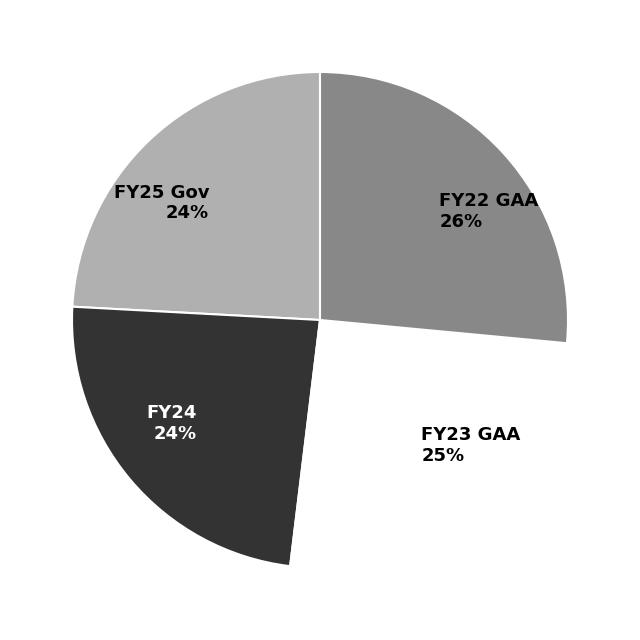

Which category has the biggest portion of the pie?

FY22 GAA